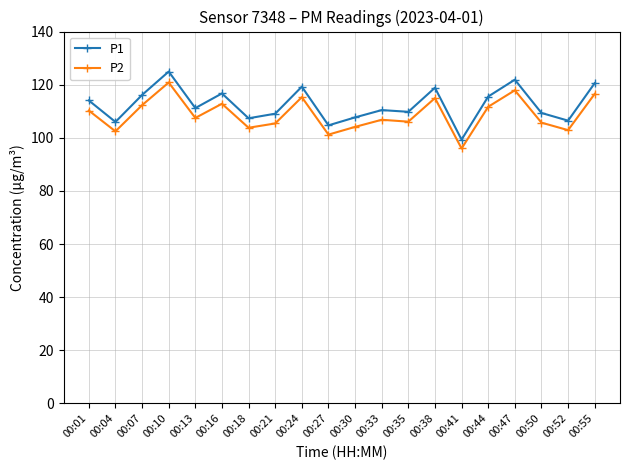

What is the highest value of the P2 series?

120.8